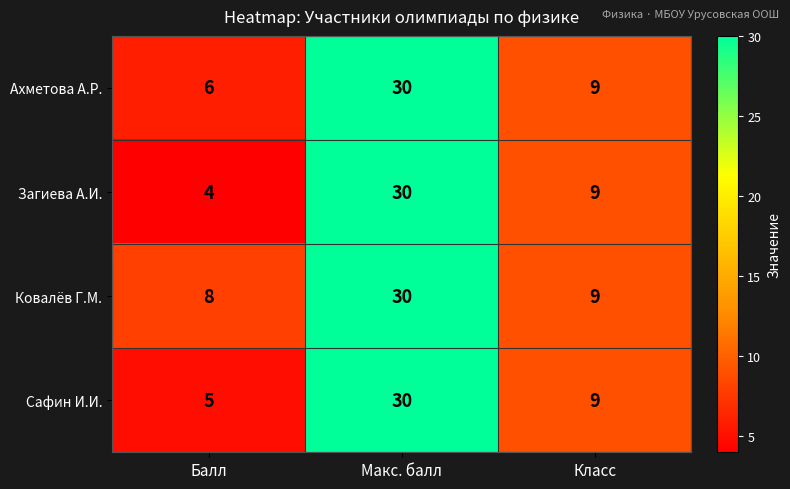

List the series in order of their overall mean, lowest first.

Загиева А.И., Сафин И.И., Ахметова А.Р., Ковалёв Г.М.